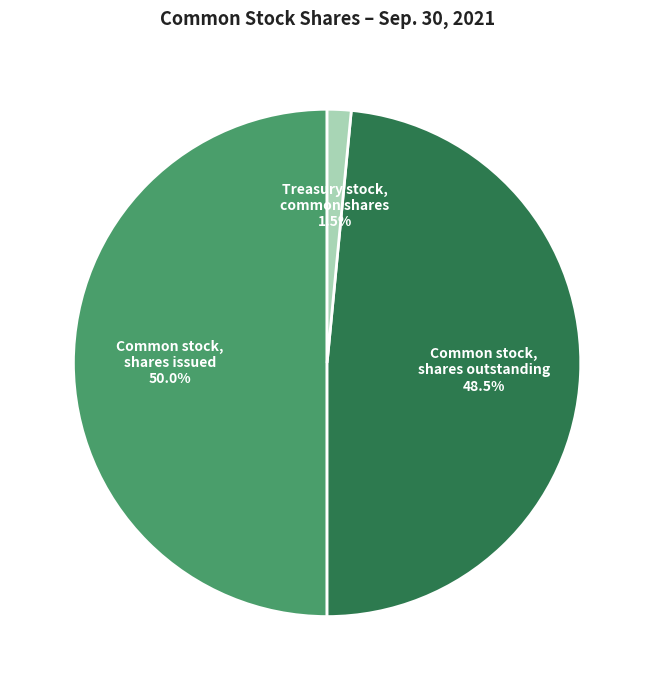

Which slice is the largest?

Common stock, shares issued